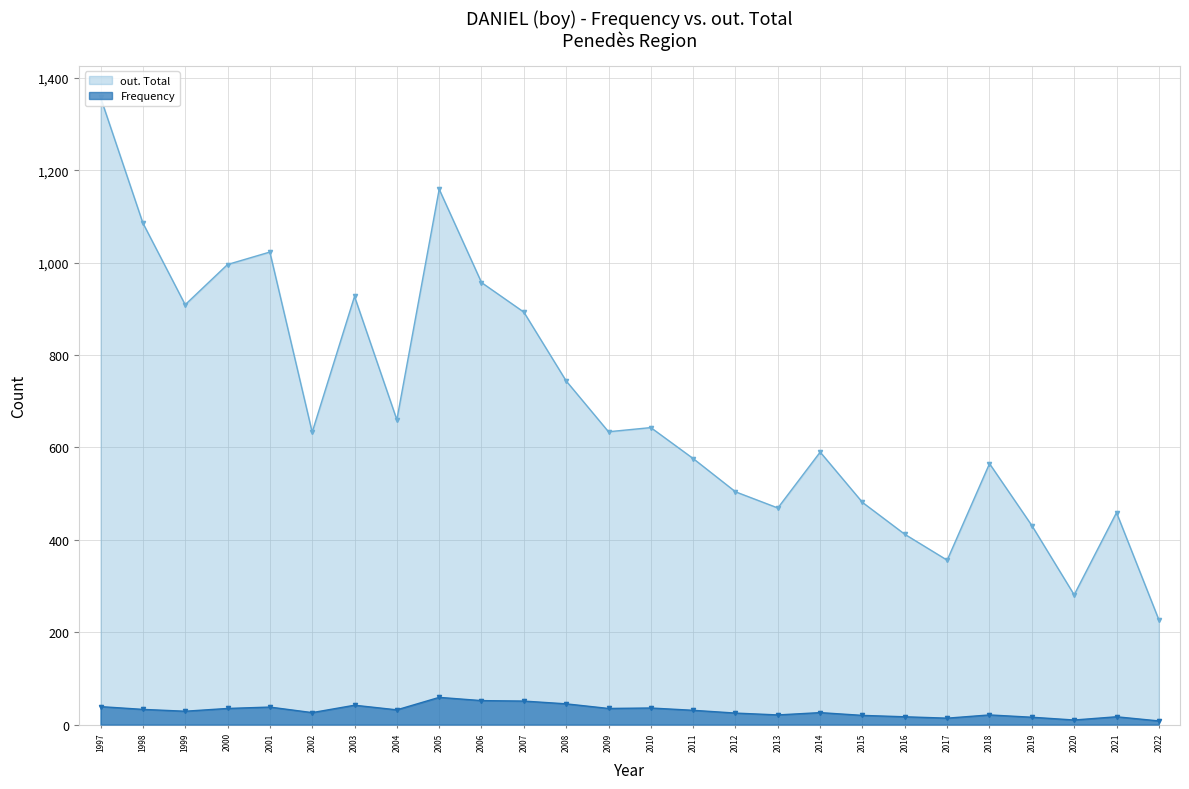

At which category is the sum across all series the highest?

1997